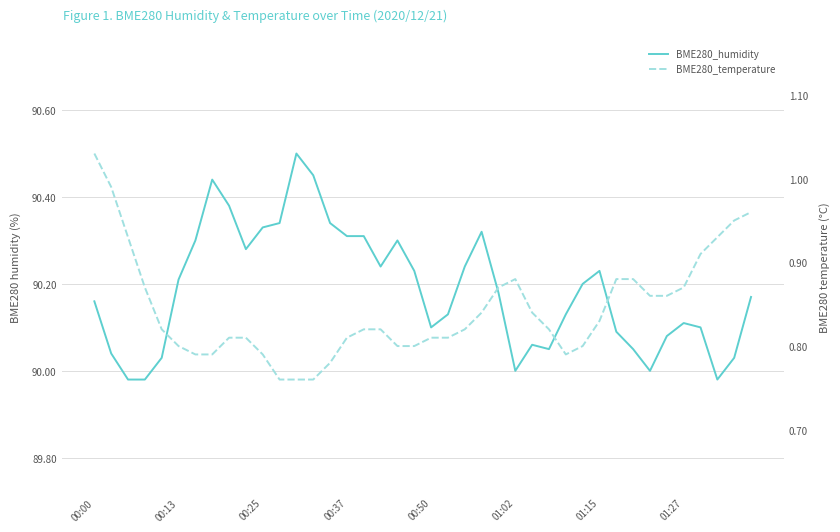

True or false: BME280_temperature and BME280_humidity intersect in this chart.

False